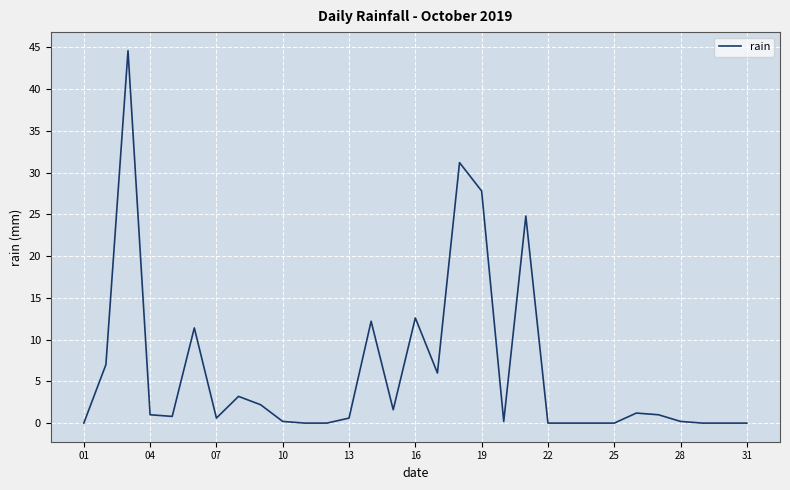

What is the difference between the maximum and minimum values?

44.6